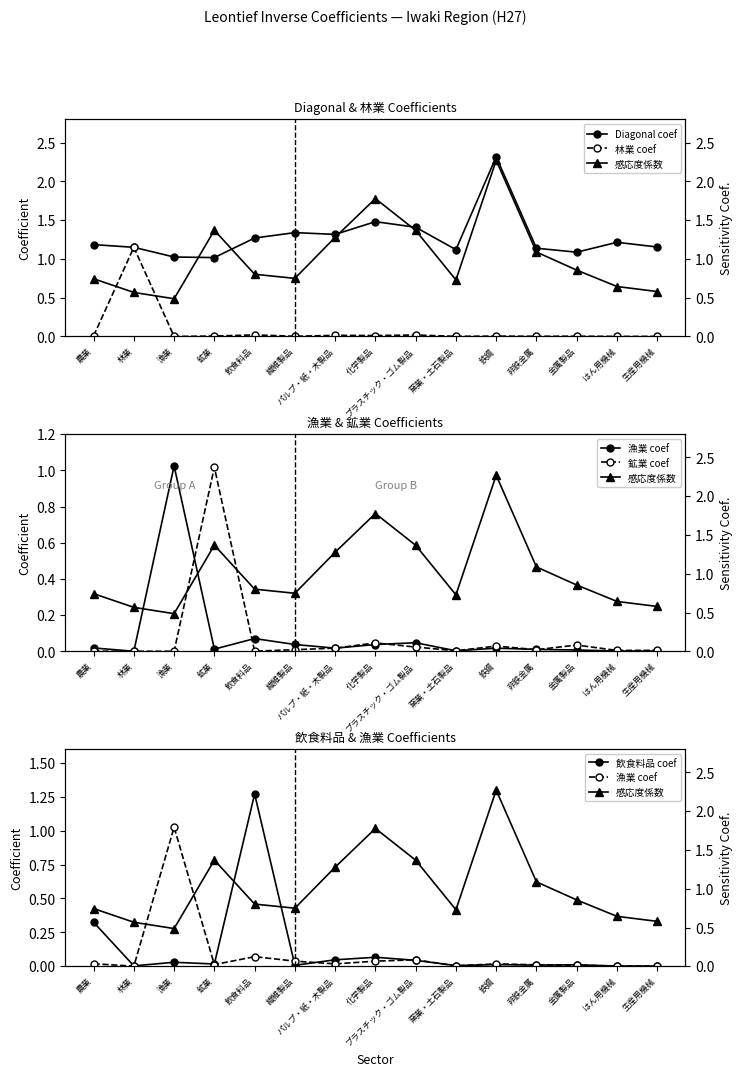

Between 飲食料品 and 農業, which is larger?

飲食料品